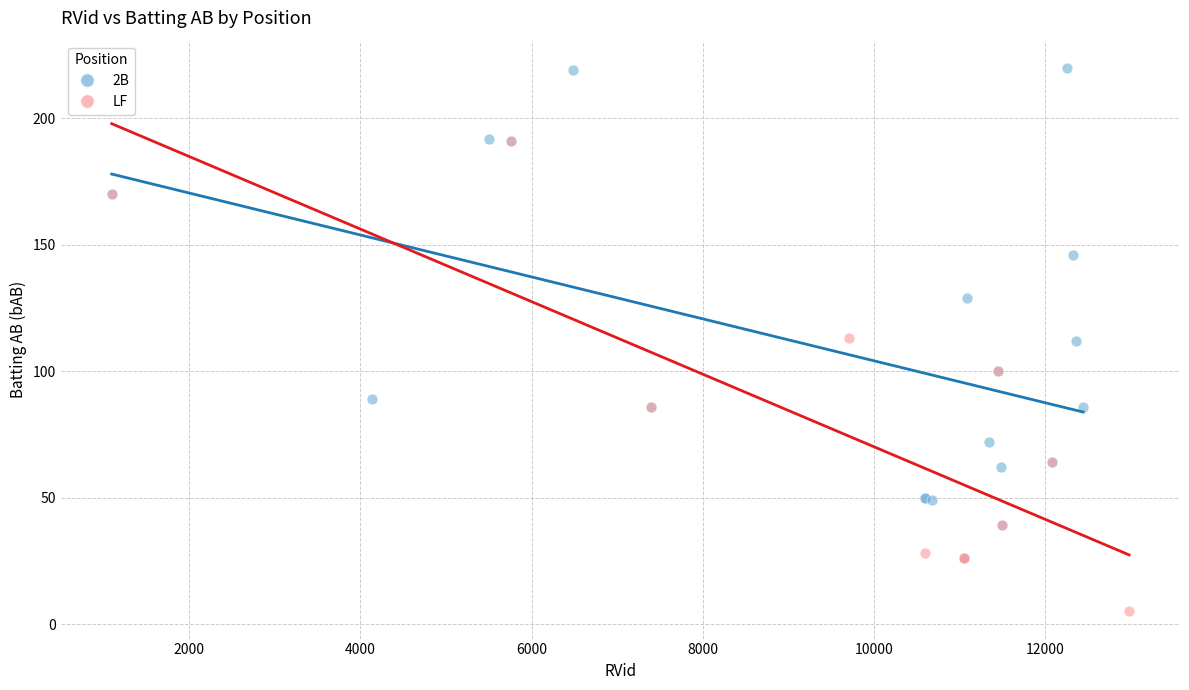

Which series reaches the minimum Y coordinate?

LF